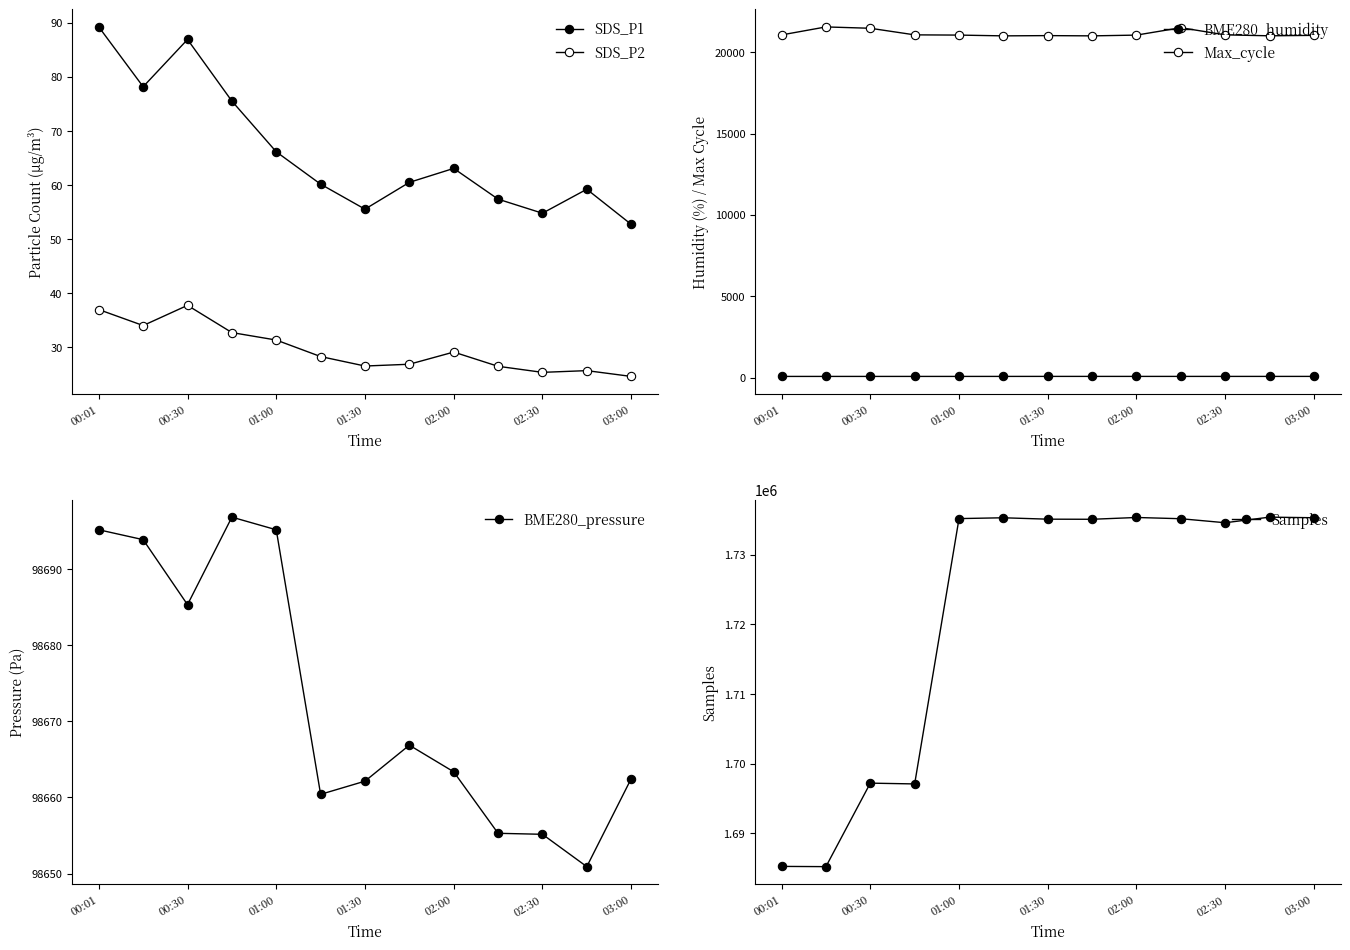

What is the greatest value displayed?

1735435.0